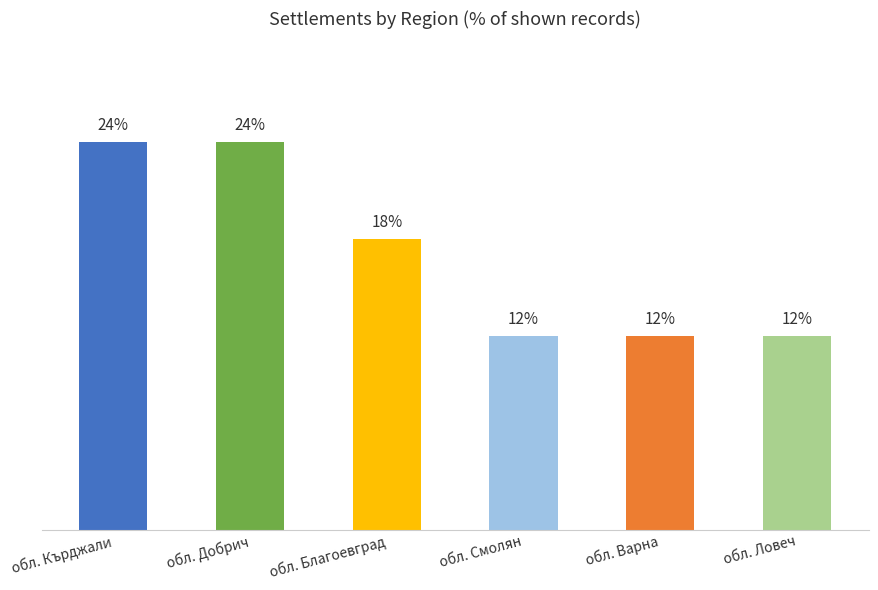

What is the change in value from обл. Добрич to обл. Смолян?

-11.8